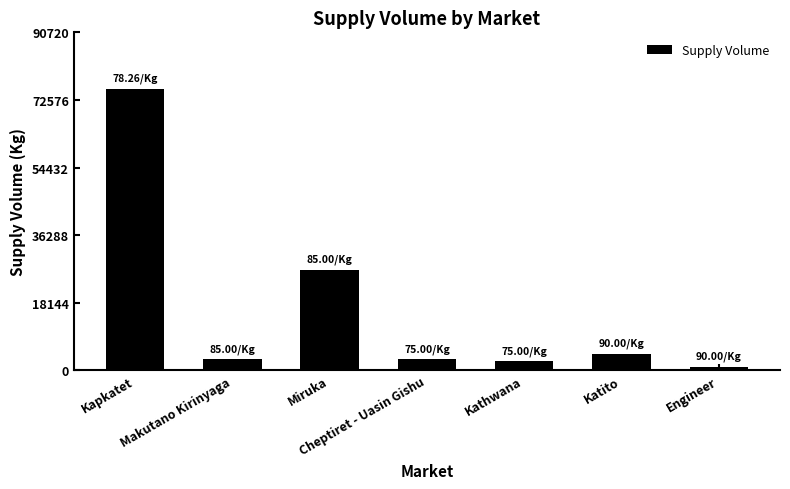

What is the label of the 3rd bar from the right?

Kathwana